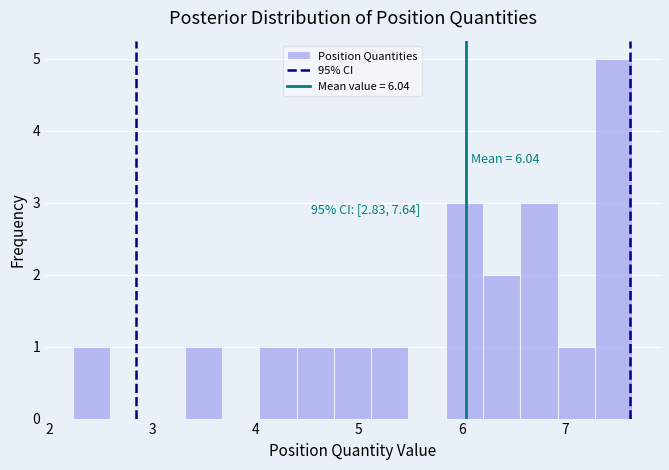

Around what value on the x-axis is the tallest bar? Give the approximate position of its centre, as read against the axis.

7.5